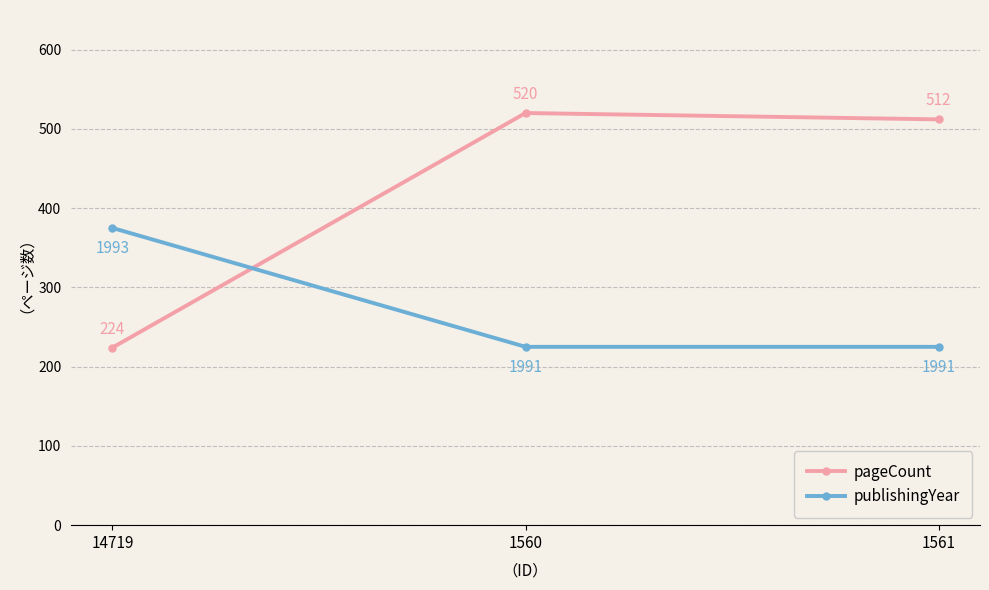

Is it true that publishingYear equals 225 at 1560?

True